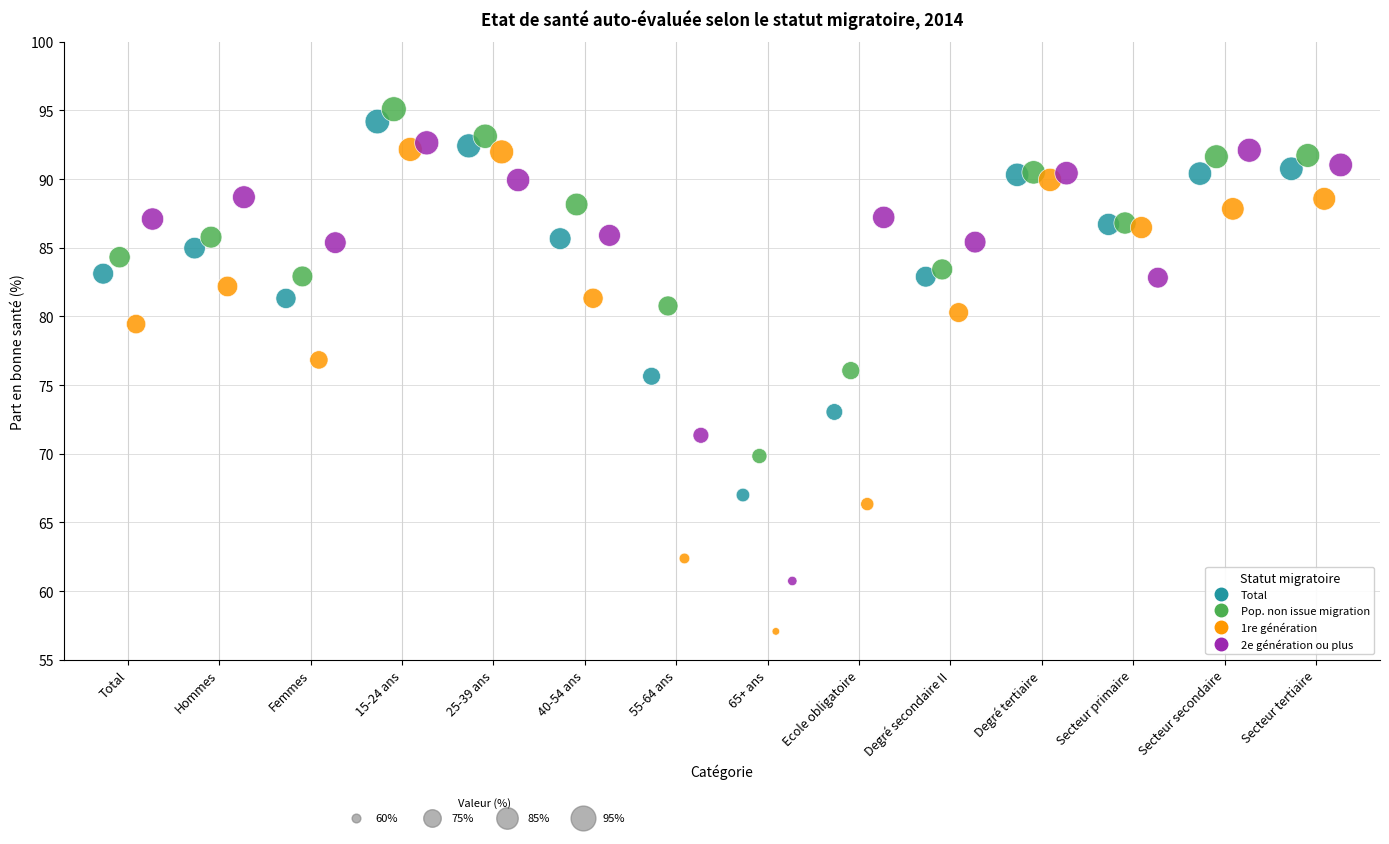

Which series has the widest spread of Y values?

1re génération